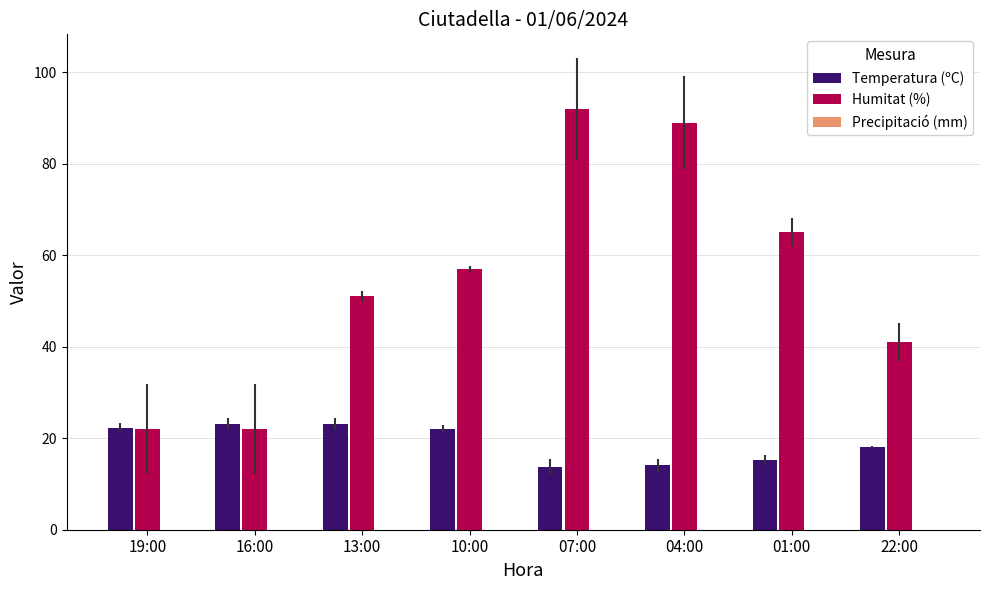

Which series changed the most between 16:00 and 07:00?

Humitat (%)